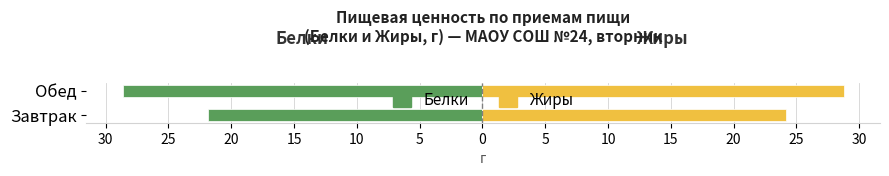

The Белки series shows -15.5 at Обед. True or false?

False